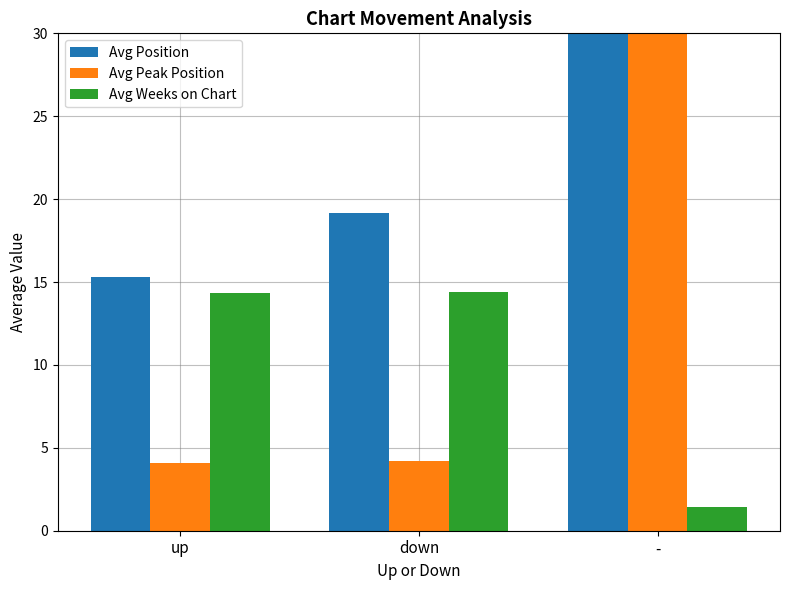

Is the value of Avg Position at - greater than the value of Avg Weeks on Chart at down?

Yes